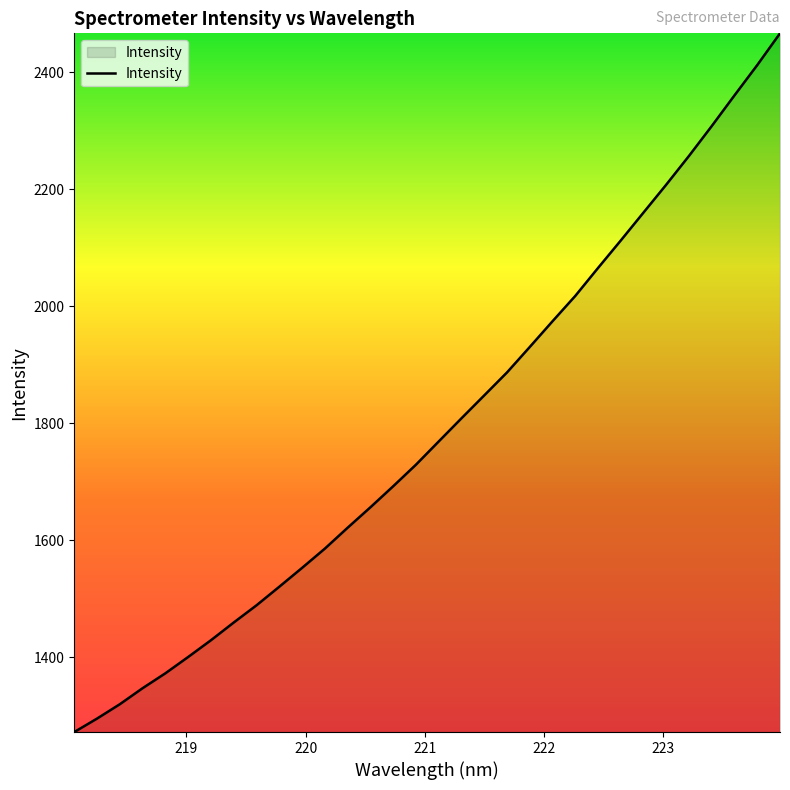

What is the smallest value displayed?

1272.4